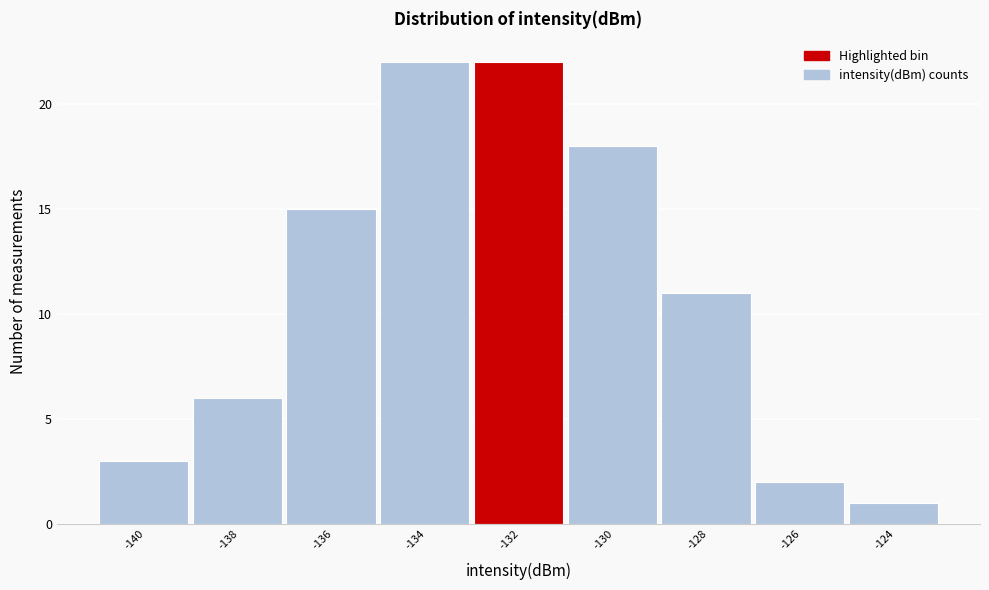

Reading left to right, what are all the values shown in this chart?

3	6	15	22	22	18	11	2	1